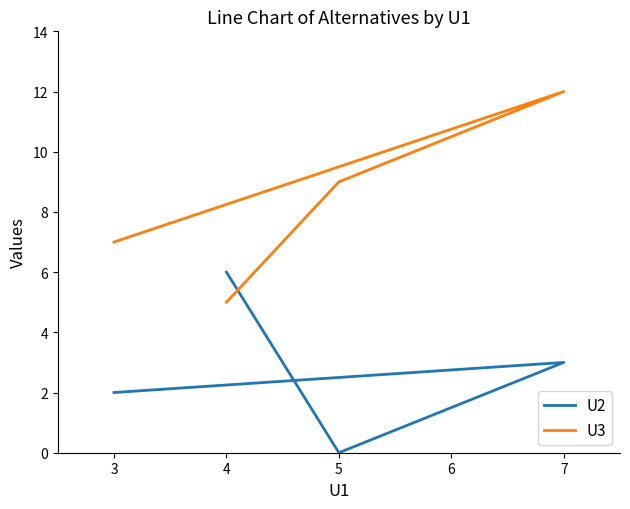

How many data points in U3 are above 9?

1